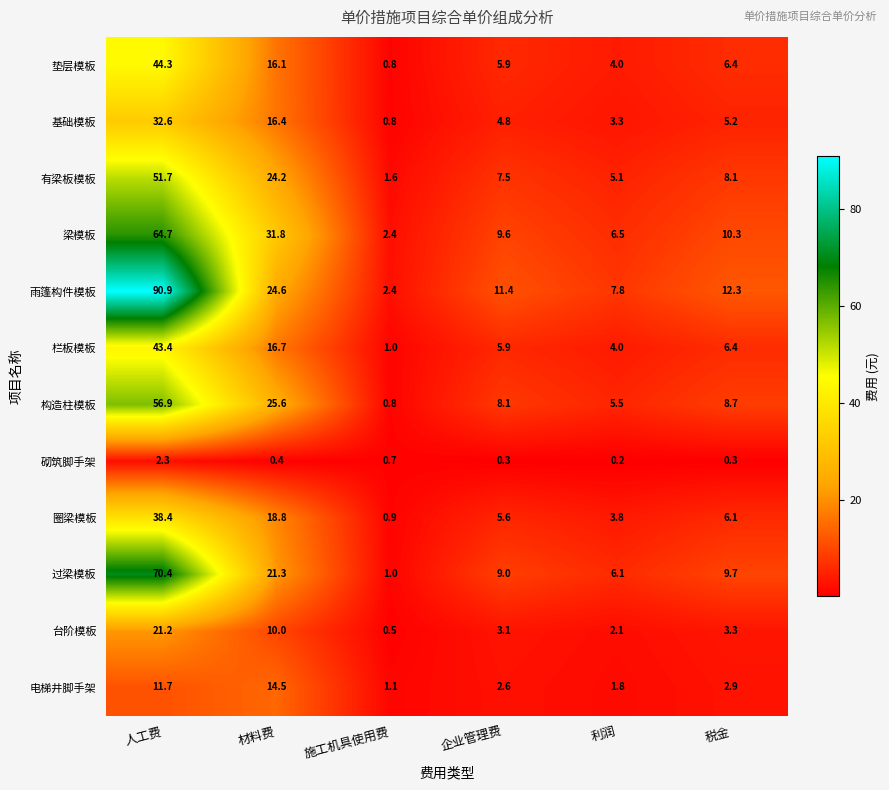

How many distinct data groups are displayed?

12